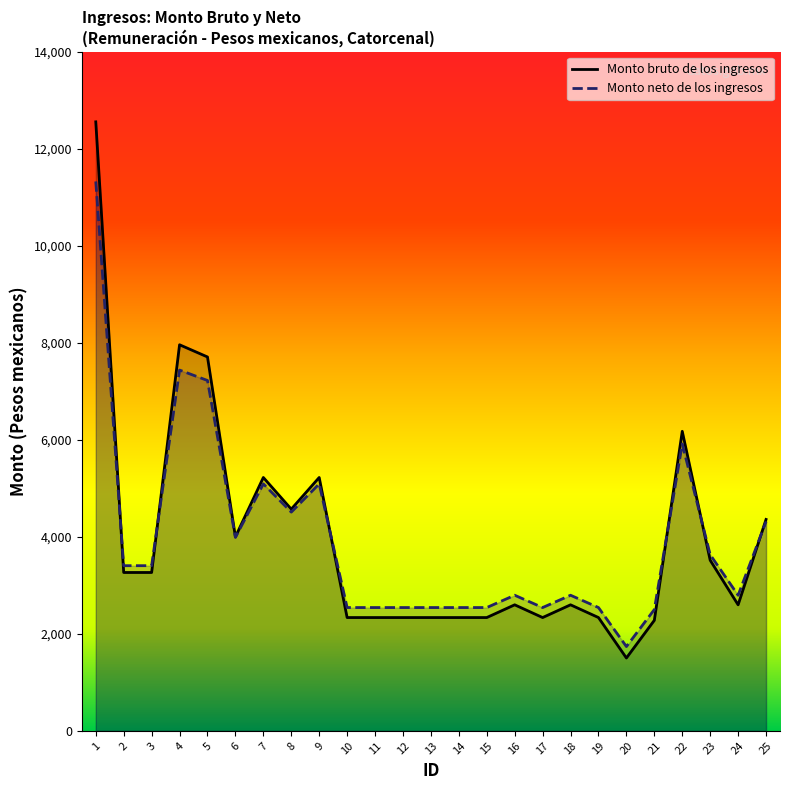

How many intersections are there between Monto neto de los ingresos and Monto bruto de los ingresos?

6